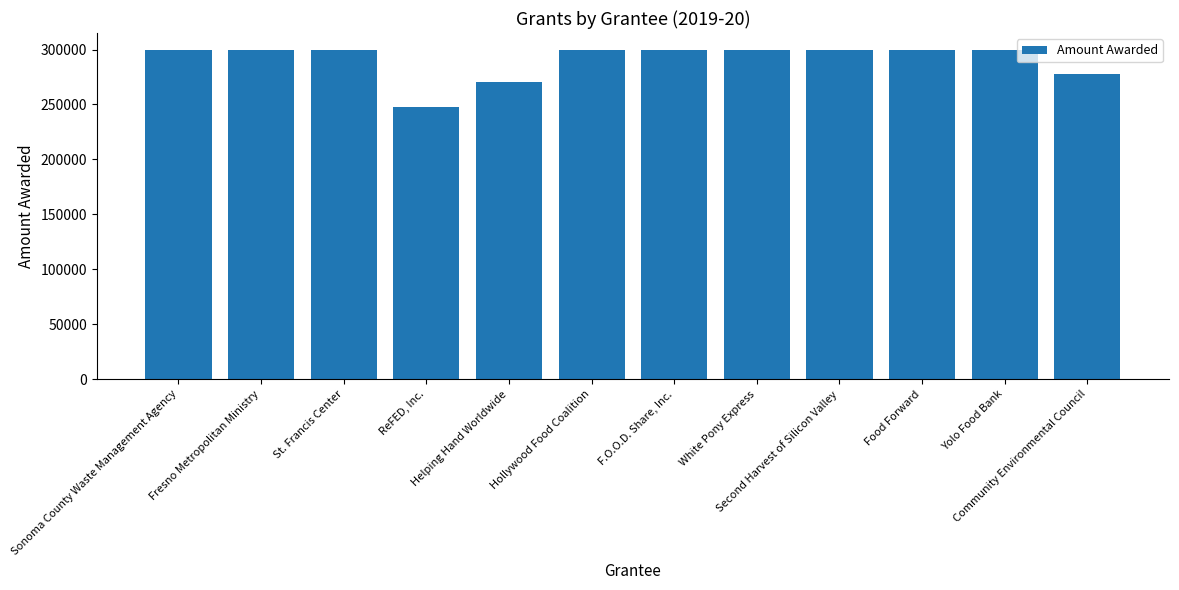

The value at ReFED, Inc. is 442973. True or false?

False